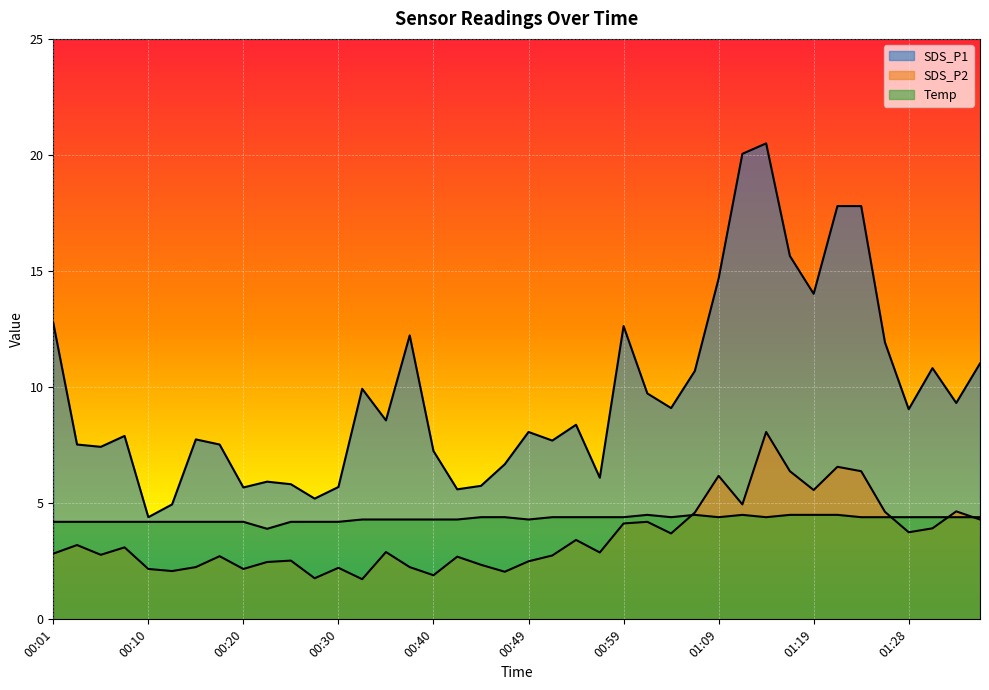

True or false: Temp and SDS_P1 intersect in this chart.

False